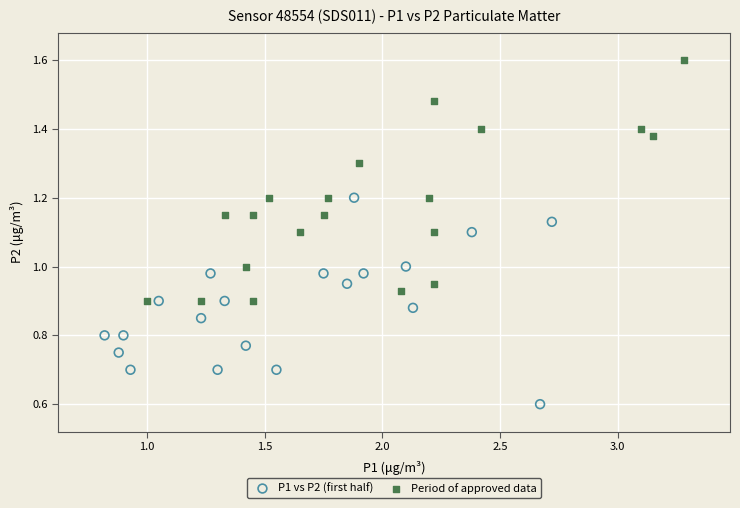

Which series reaches the maximum Y coordinate?

Period of approved data